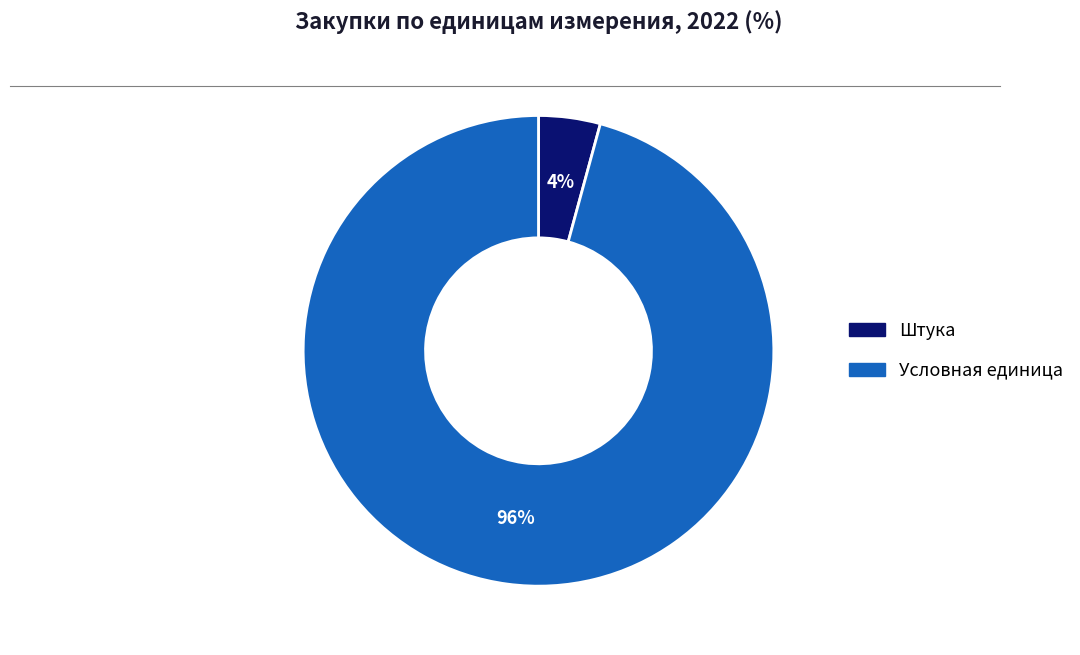

To the nearest percent, what portion does Условная единица represent?

96%